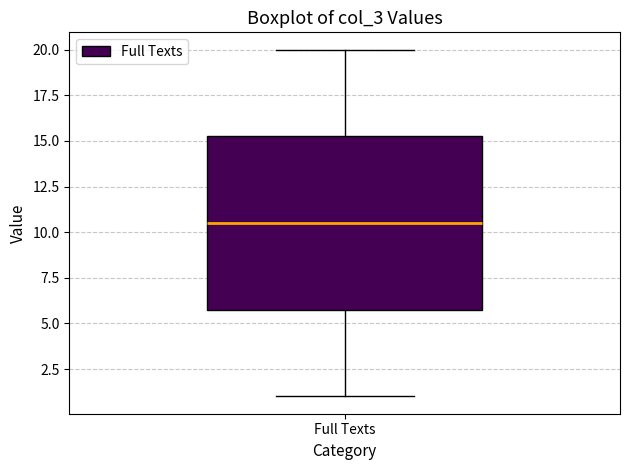

Transcribe this box plot: give where the median line is, the range the box spans, and where the two whiskers end, as read against the y-axis. The values are not printed on the chart, so give them approximately, as read against the axis.

median 10.5, box 6.0 to 15.5, whiskers 1.0 to 20.0